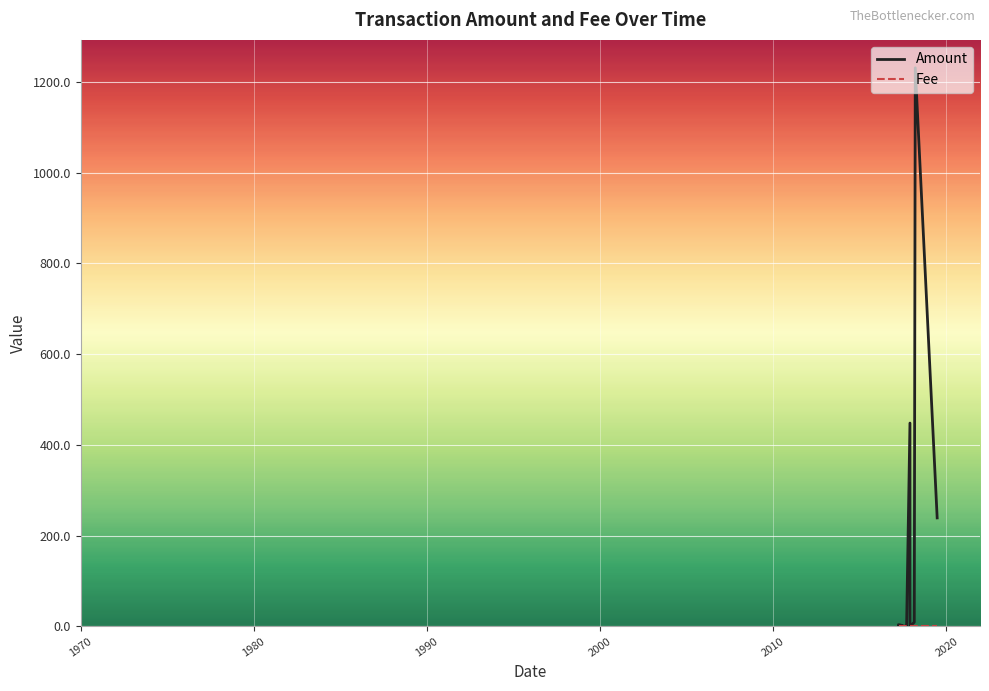

How many intersections are there between Fee and Amount?

3